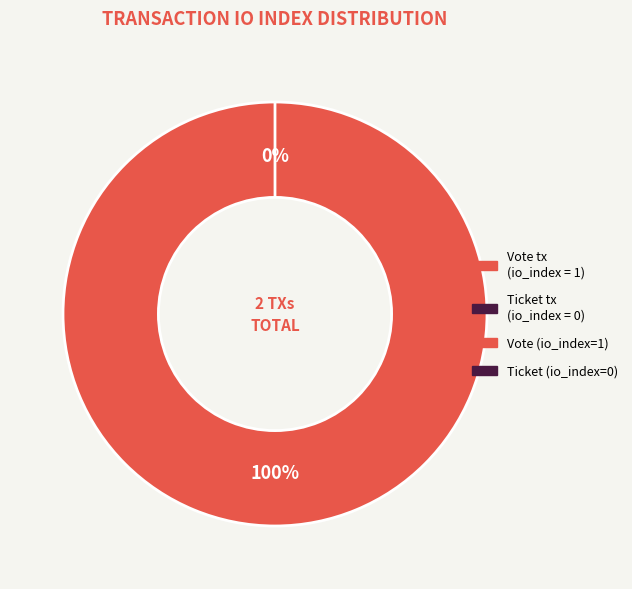

Which has a higher value, Vote (io_index=1) or Ticket (io_index=0)?

Vote (io_index=1)